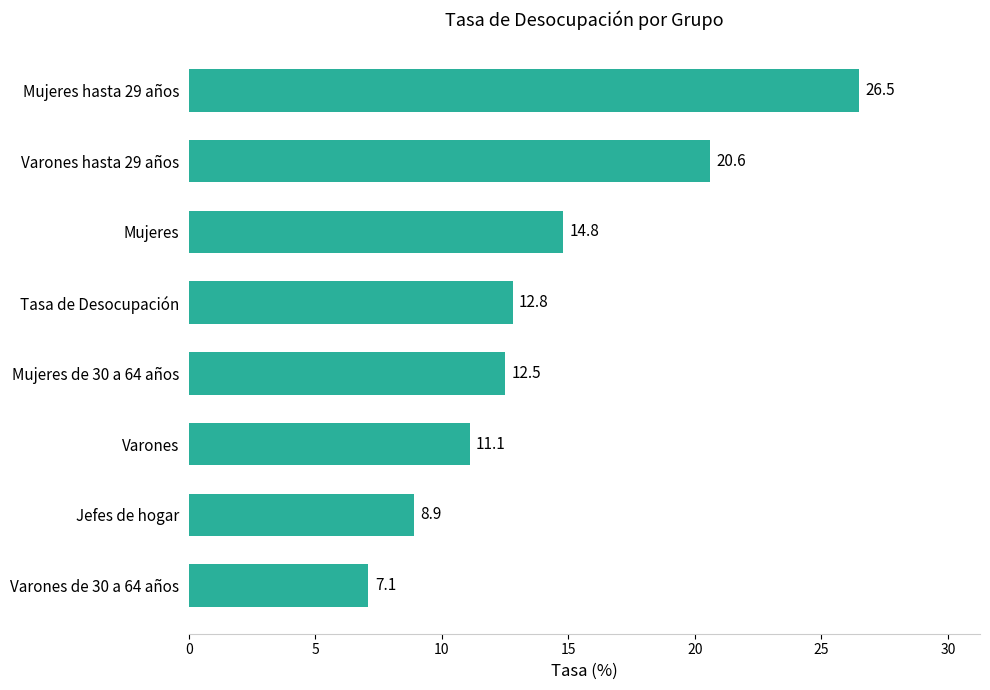

What is the difference between the maximum and minimum values?

19.4